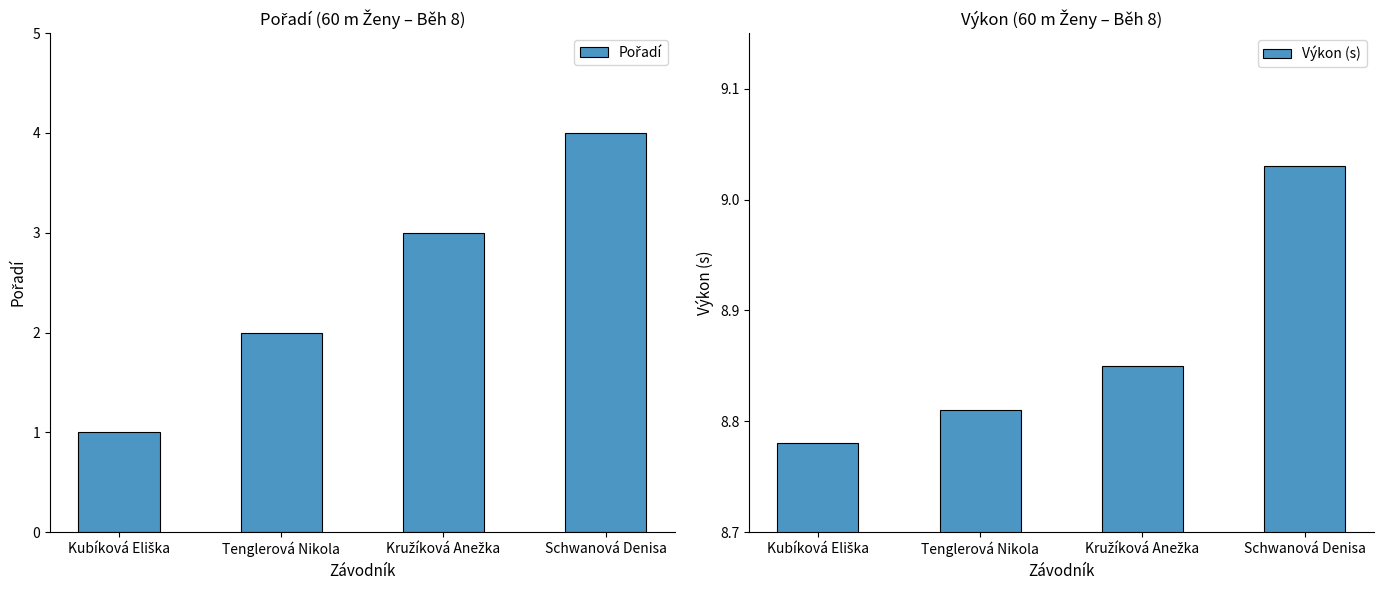

How many Výkon (s) values are between 8 and 9?

3